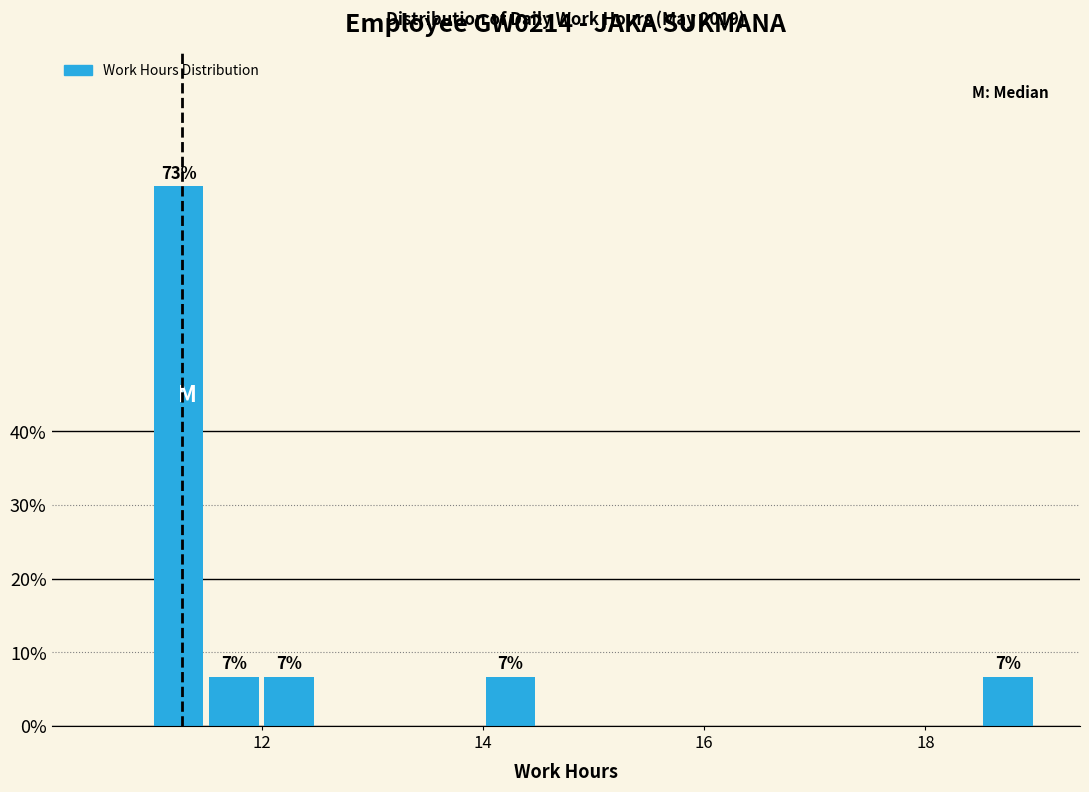

Around what value on the x-axis is the tallest bar? Give the approximate position of its centre, as read against the axis.

11.2